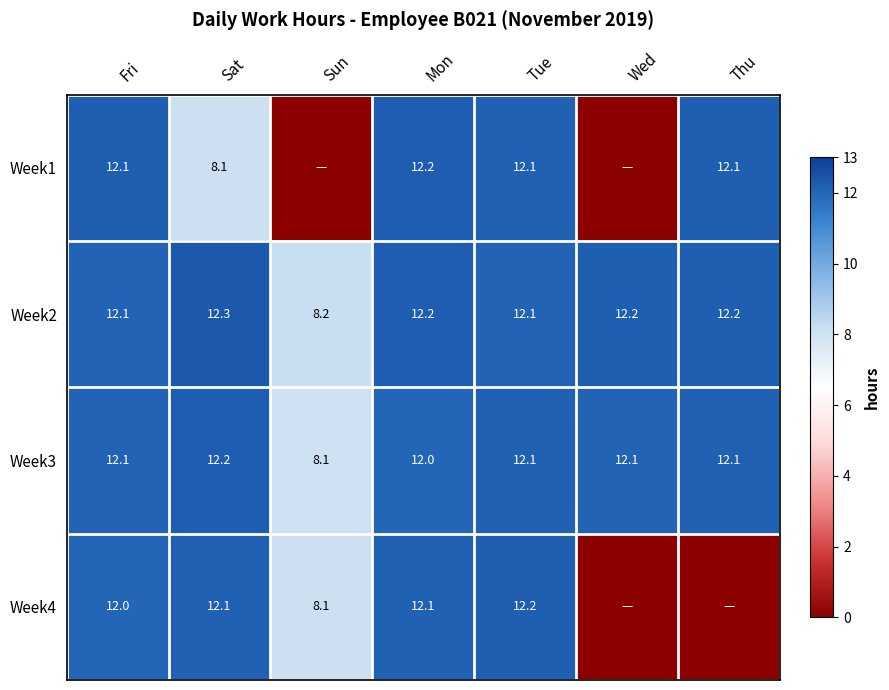

What is the maximum value for Week3?

12.2